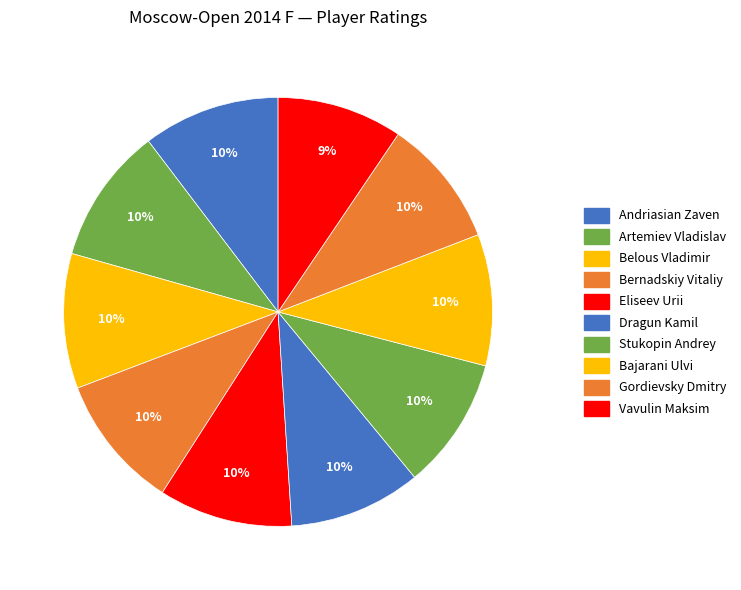

To the nearest percent, what percentage of the pie is Artemiev Vladislav?

10%